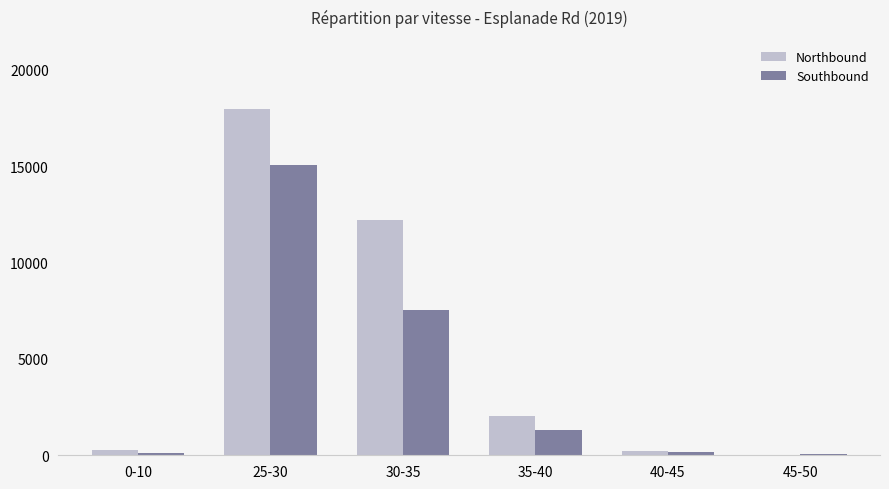

At which label is Northbound closest to 8999?

30-35